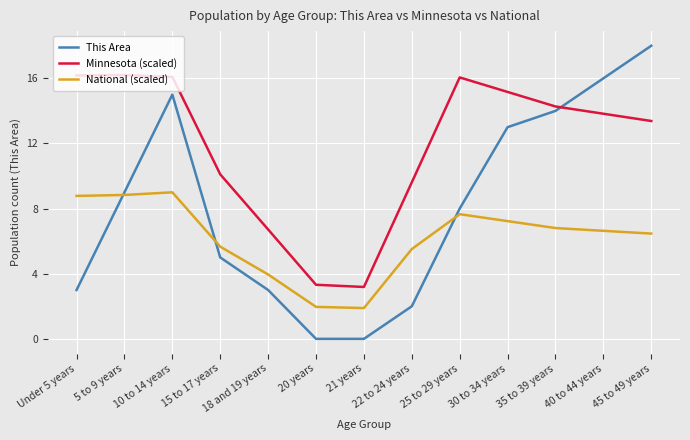

Read the Minnesota (scaled) value at 20 years.

3.3